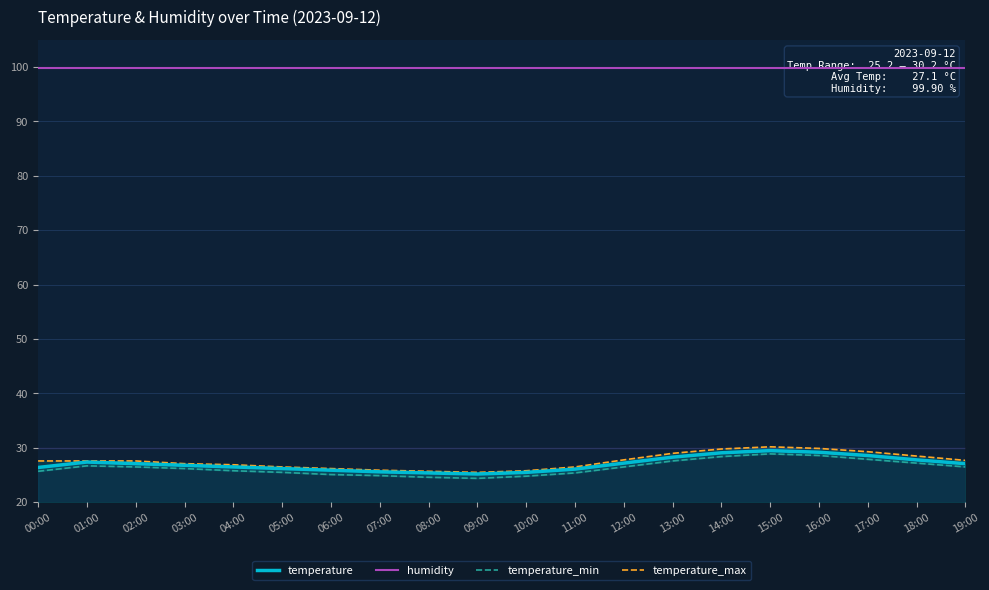

What position from the right is 17:00?

3